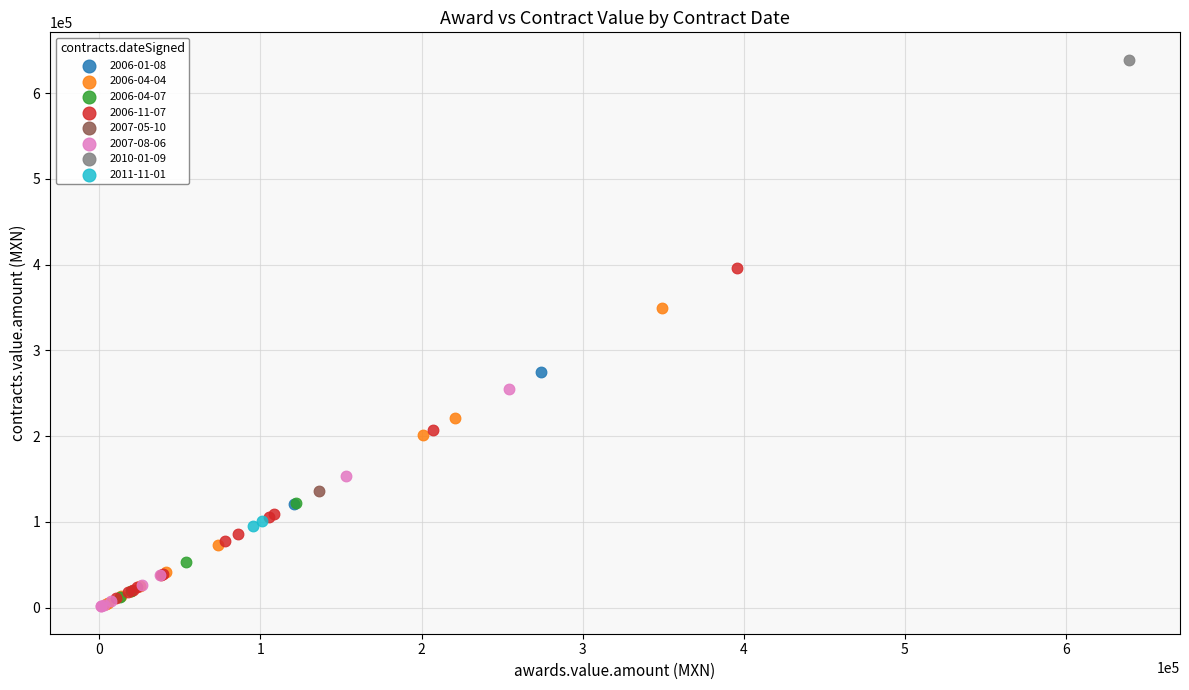

What are all the series names shown in the legend?

2006-01-08, 2006-04-04, 2006-04-07, 2006-11-07, 2007-05-10, 2007-08-06, 2010-01-09, 2011-11-01